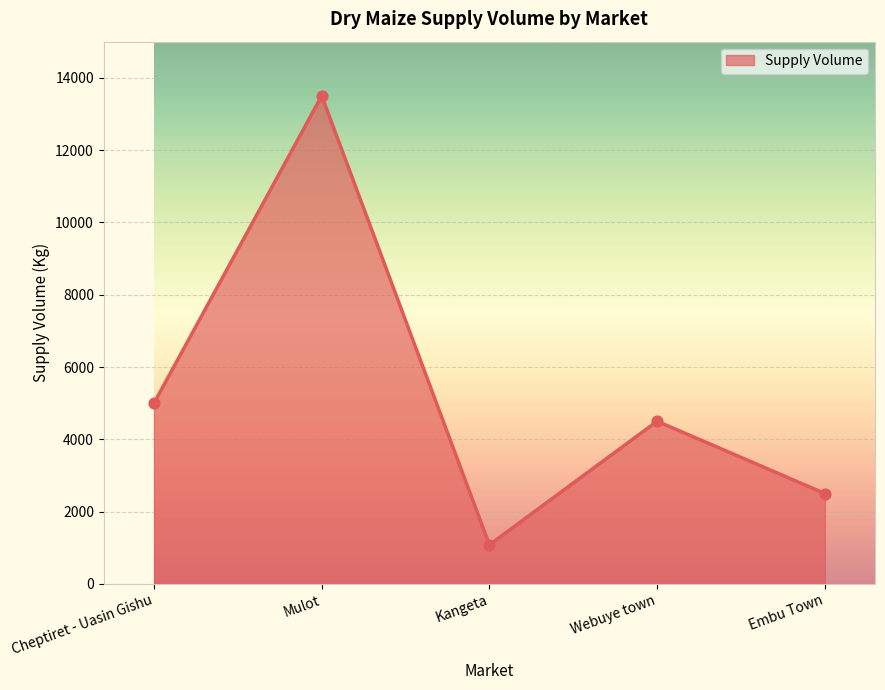

Approximately how many times larger is the value at Webuye town compared to Cheptiret - Uasin Gishu?

0.9